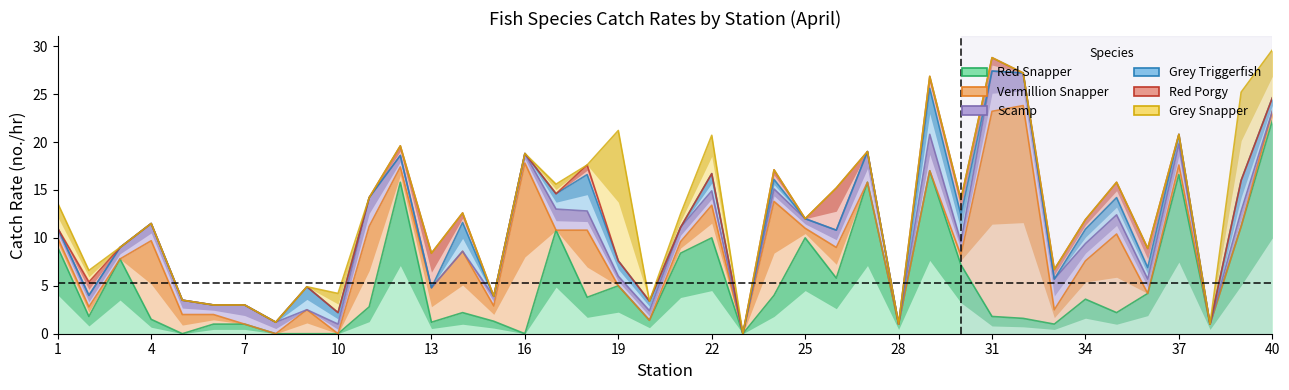

What is the maximum value shown in the chart?

22.2